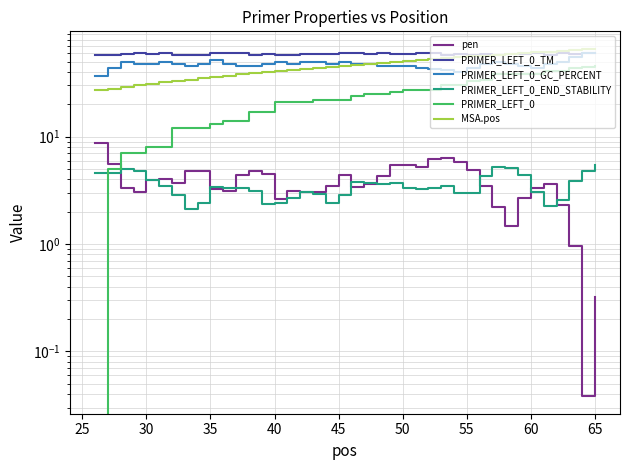

The value of MSA.pos at 15 is 62.2. True or false?

False